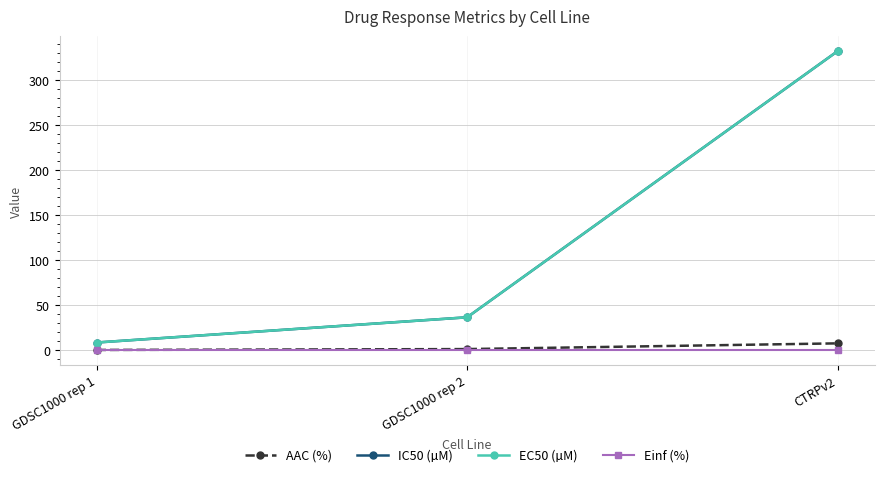

At which category is the sum across all series the highest?

CTRPv2